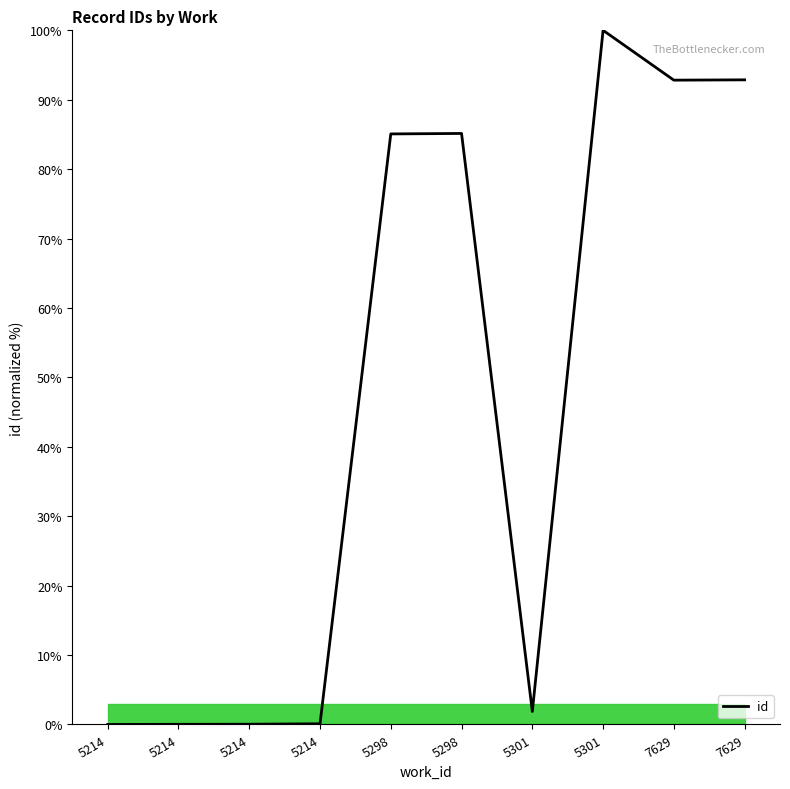

What is the sum of the values at 5214 and 5298?

85.2